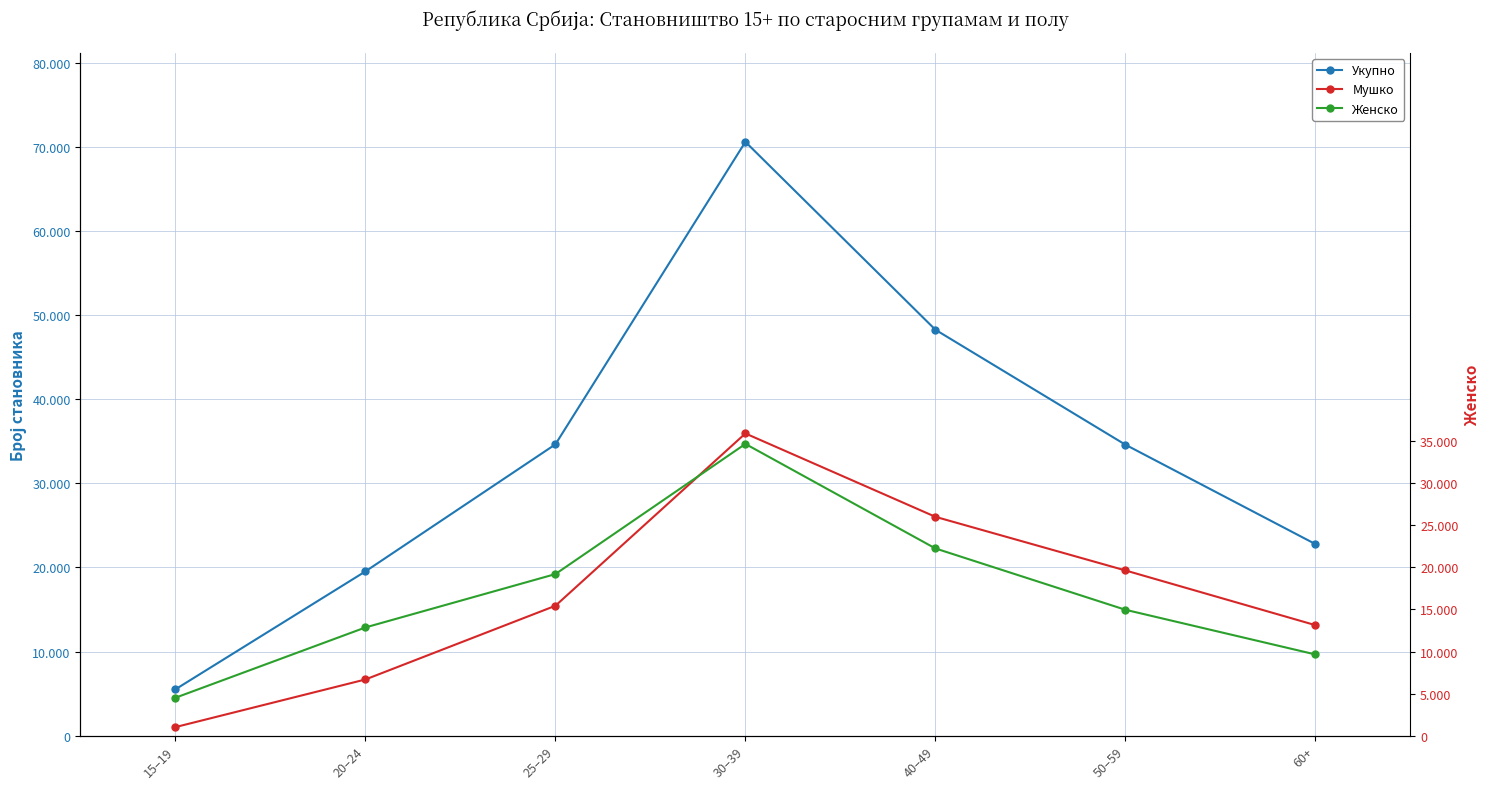

What is the average value of the Мушко series?

16842